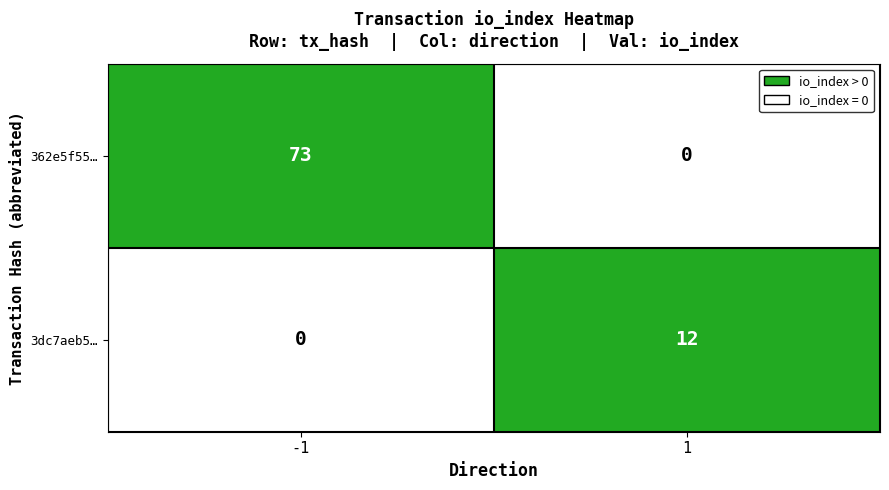

How many positive values does the 3dc7aeb5… series have?

1